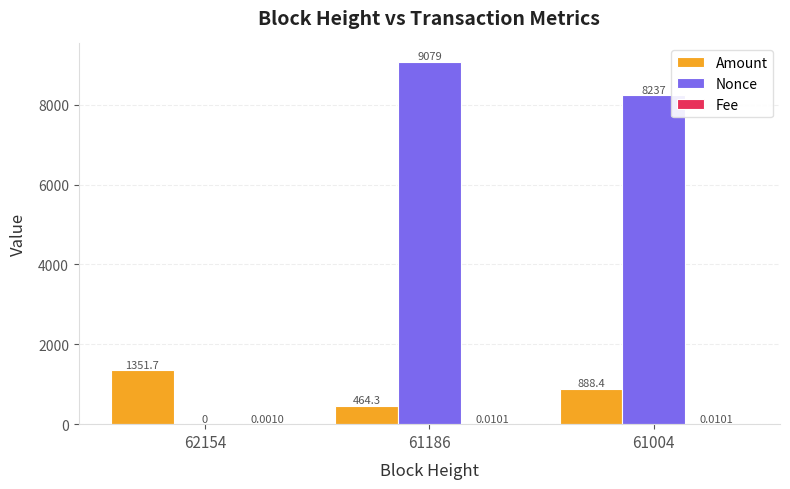

Which series has the largest total across all categories?

Nonce